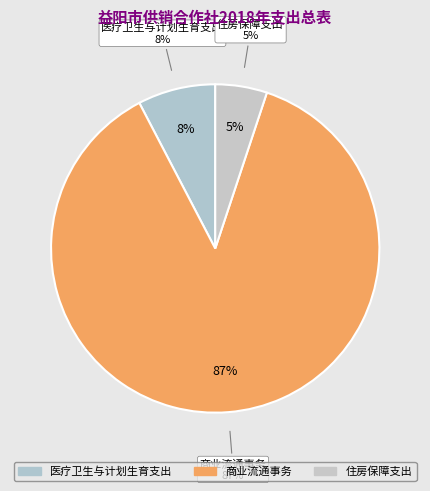

Which has a higher value, 住房保障支出 or 医疗卫生与计划生育支出?

医疗卫生与计划生育支出